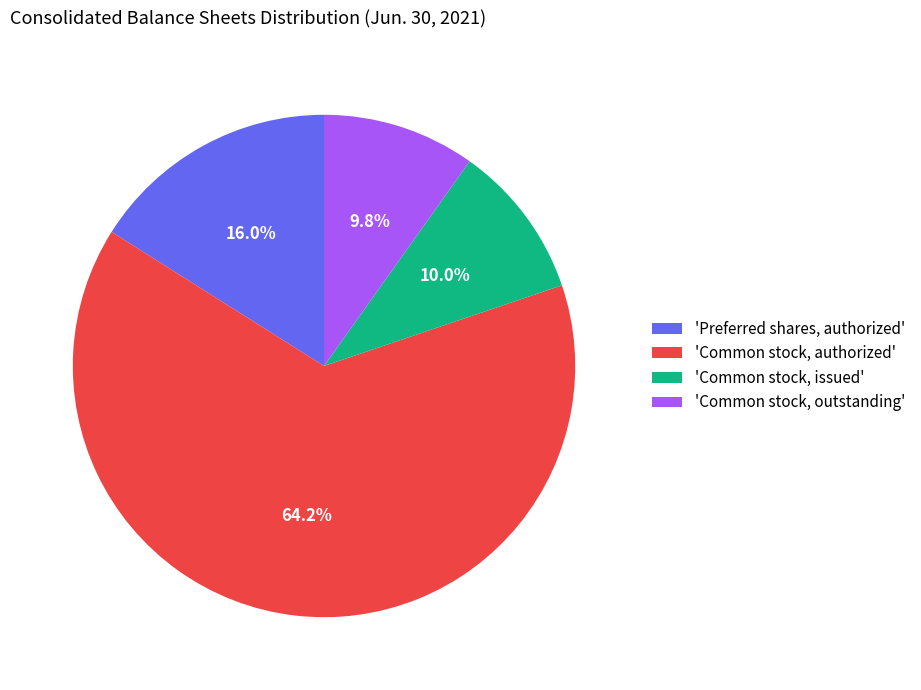

What portion of the pie excludes 'Common stock, outstanding'?

90.2%